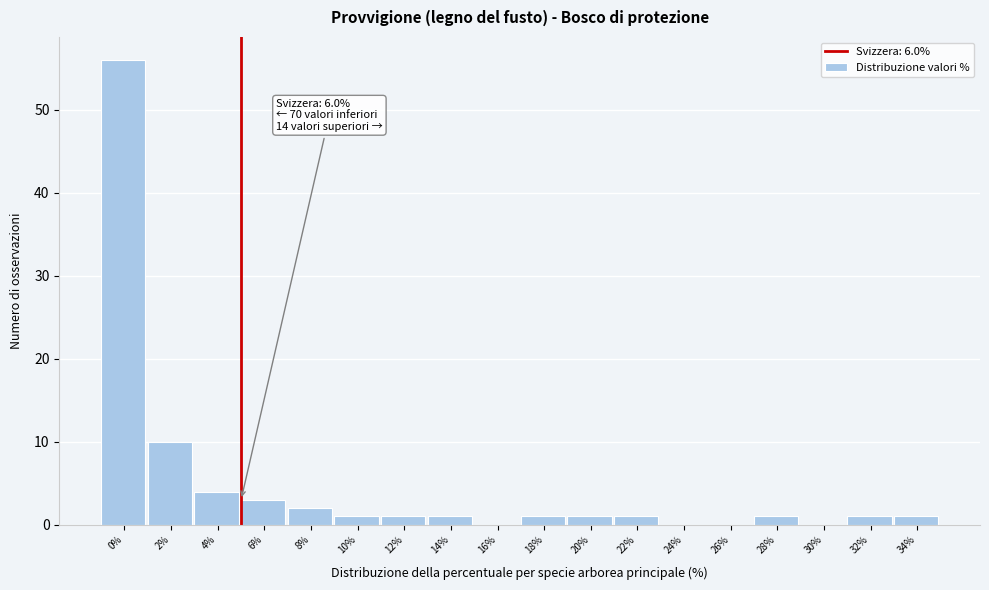

Reading left to right, what are all the values shown in this chart?

0%=56	2%=10	4%=4	6%=3	8%=2	10%=1	12%=1	14%=1	16%=0	18%=1	20%=1	22%=1	24%=0	26%=0	28%=1	30%=0	32%=1	34%=1